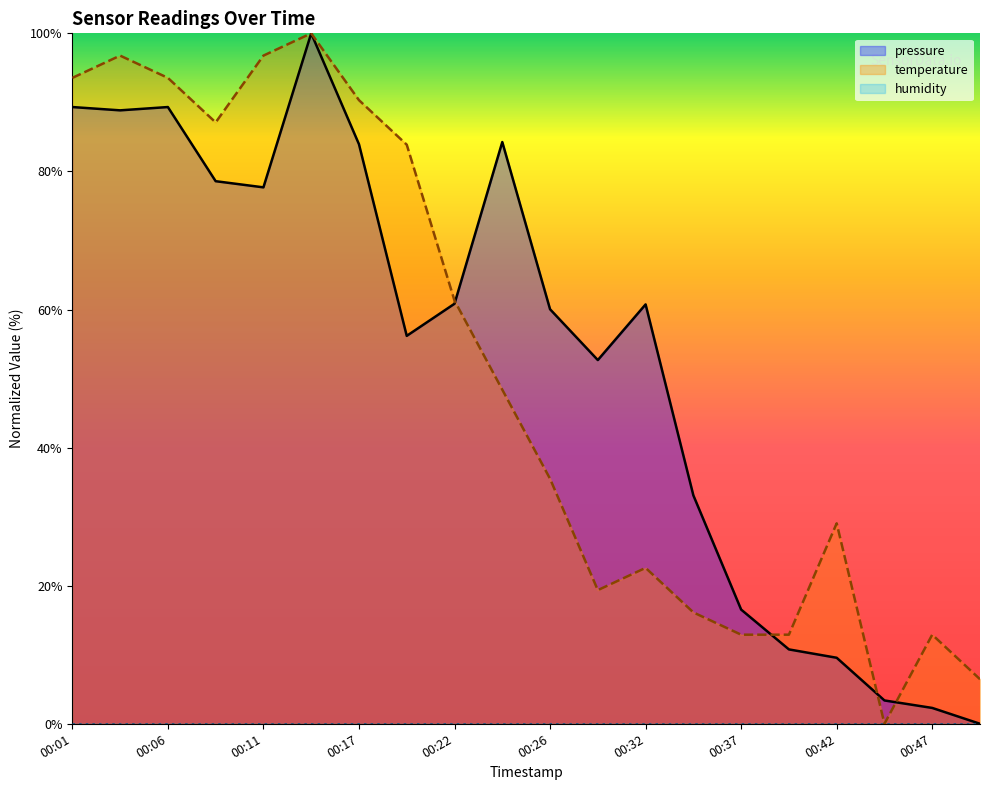

At which category is the sum across all series the highest?

00:14